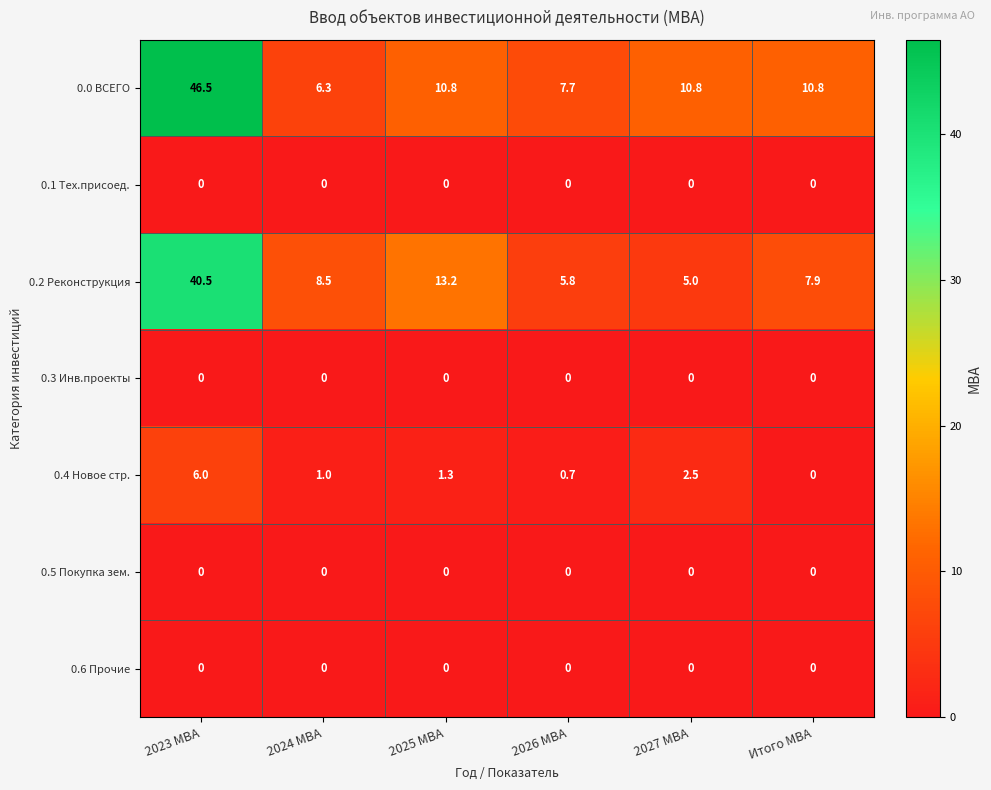

Which series changed the most between 2024 МВА and 2026 МВА?

0.2 Реконструкция